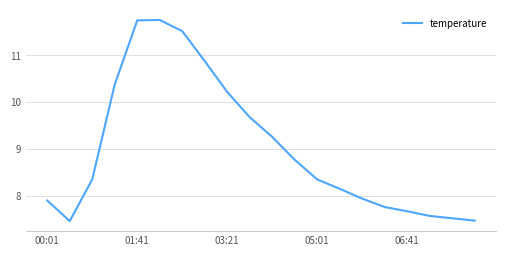

What is the difference between the maximum and minimum values?

4.3